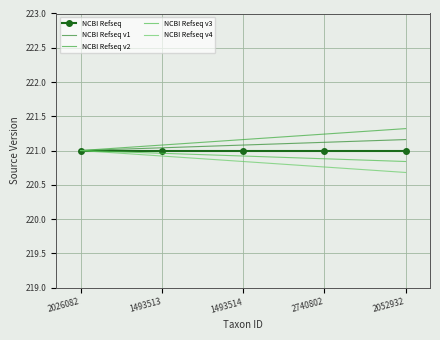

What is the label of the 1st point from the left?

2026082